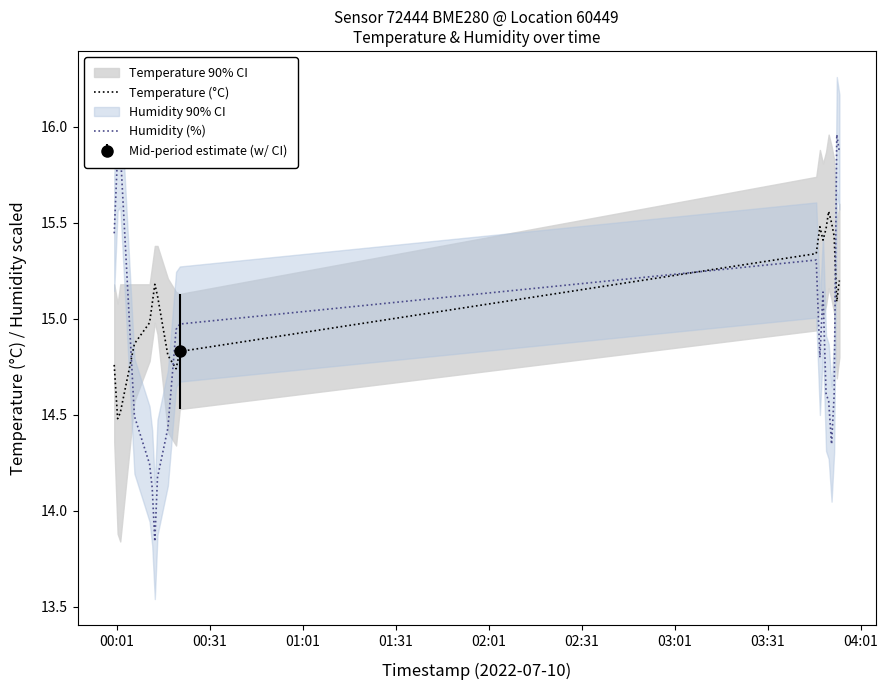

After their last crossing, which series has the higher values: Temperature (°C) or Humidity (%)?

Humidity (%)